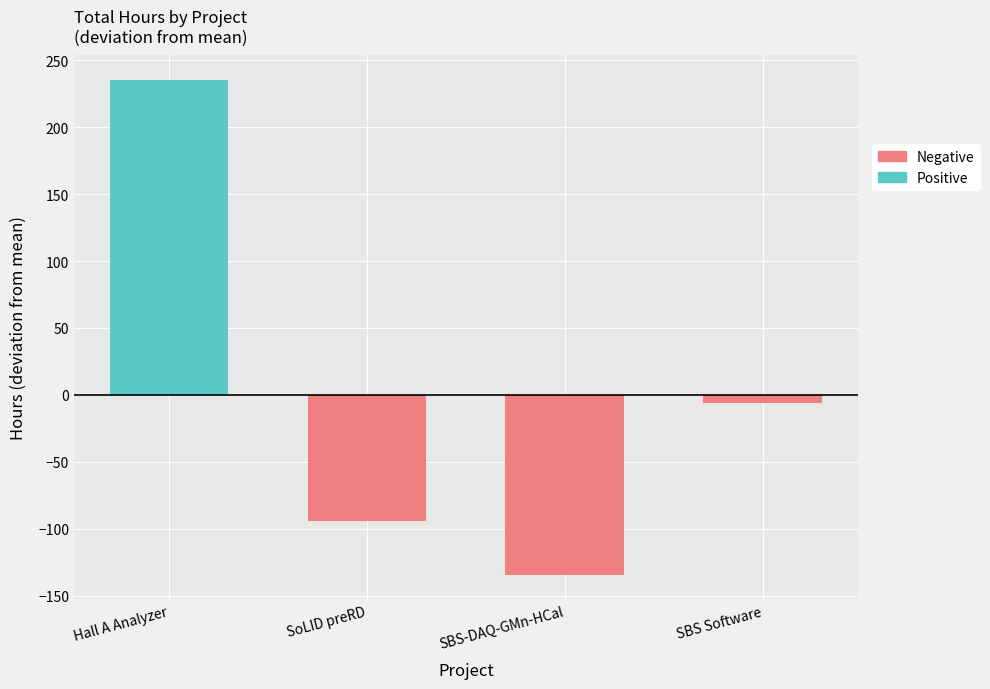

The Positive series shows 114.7 at Hall A Analyzer. True or false?

False